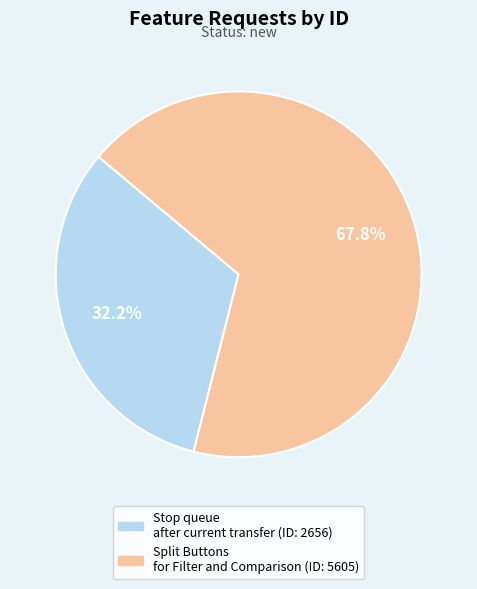

What percentage is the Stop queue after current transfer slice, to the nearest percent?

32%